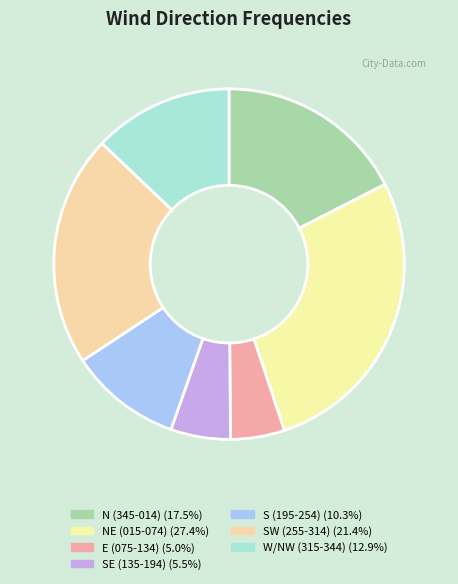

Count the number of slices in the pie.

7